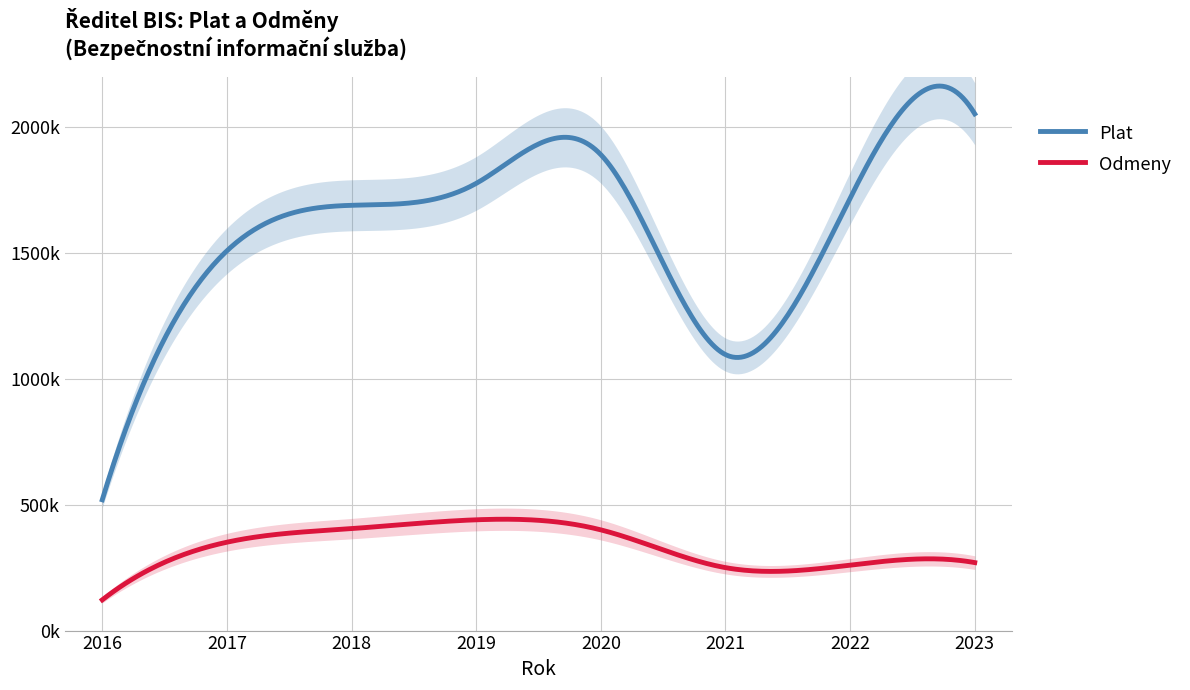

What is the lowest value of the Odmeny series?

122000